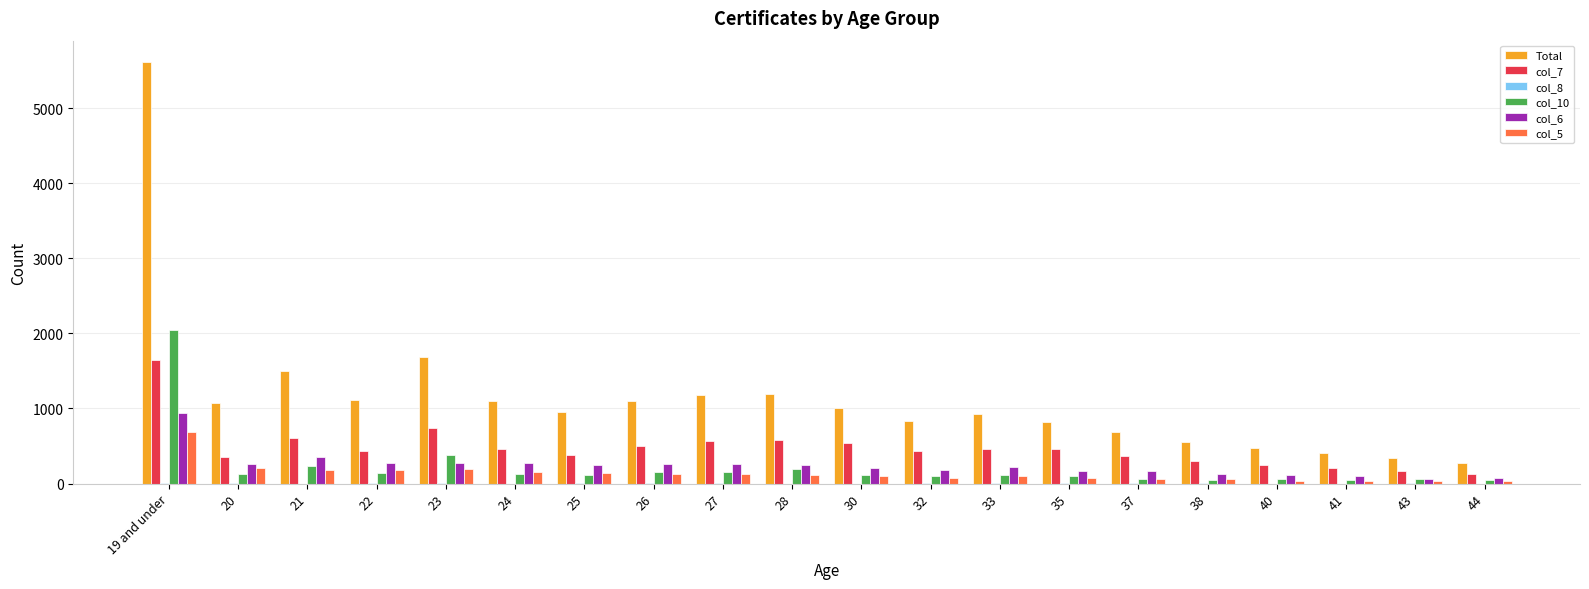

What is the sum of all col_7 values?

9551